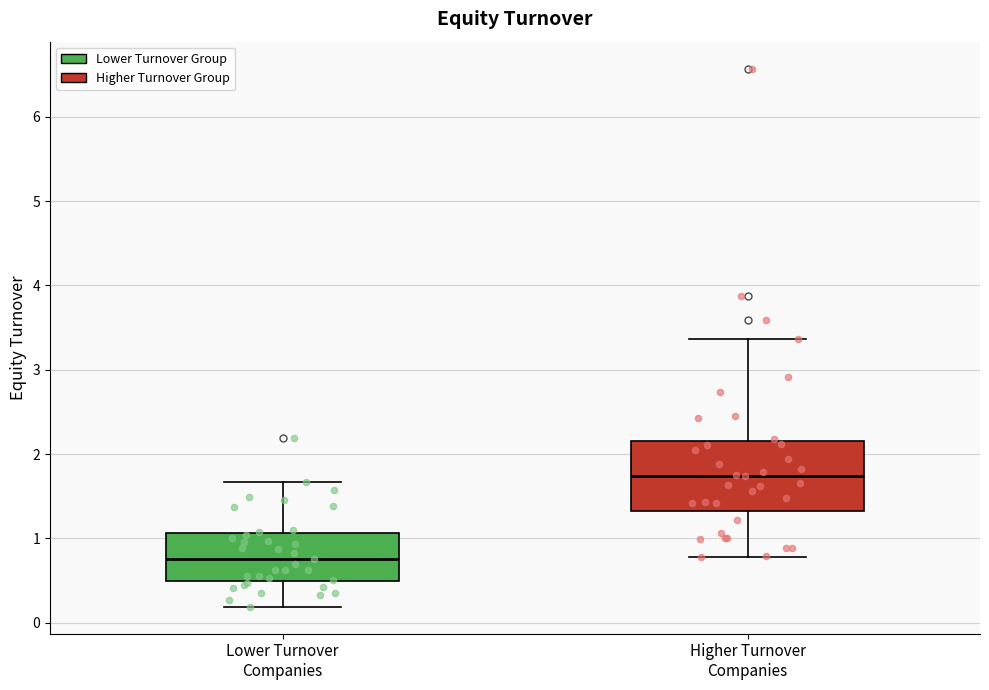

Reading left to right, transcribe this box plot: for each box, give where its median line is, the range the box spans, and where its two whiskers end, as read against the y-axis. The values are not printed on the chart, so give them approximately, as read against the axis.

Lower Turnover Companies: median 0.8, box 0.5 to 1.1, whiskers 0.2 to 1.7
Higher Turnover Companies: median 1.7, box 1.3 to 2.2, whiskers 0.8 to 3.4